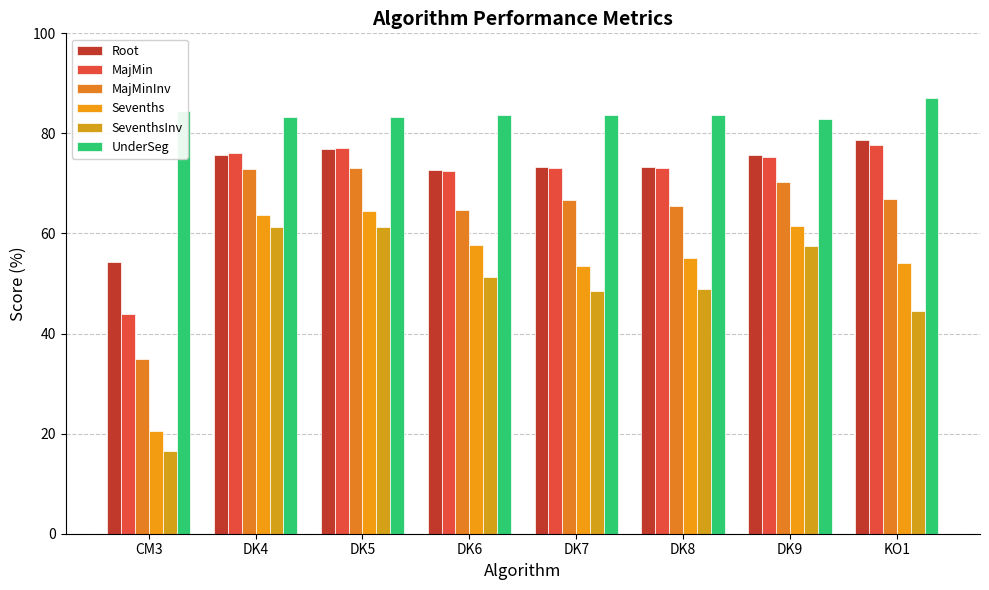

Are the bars horizontal?

No